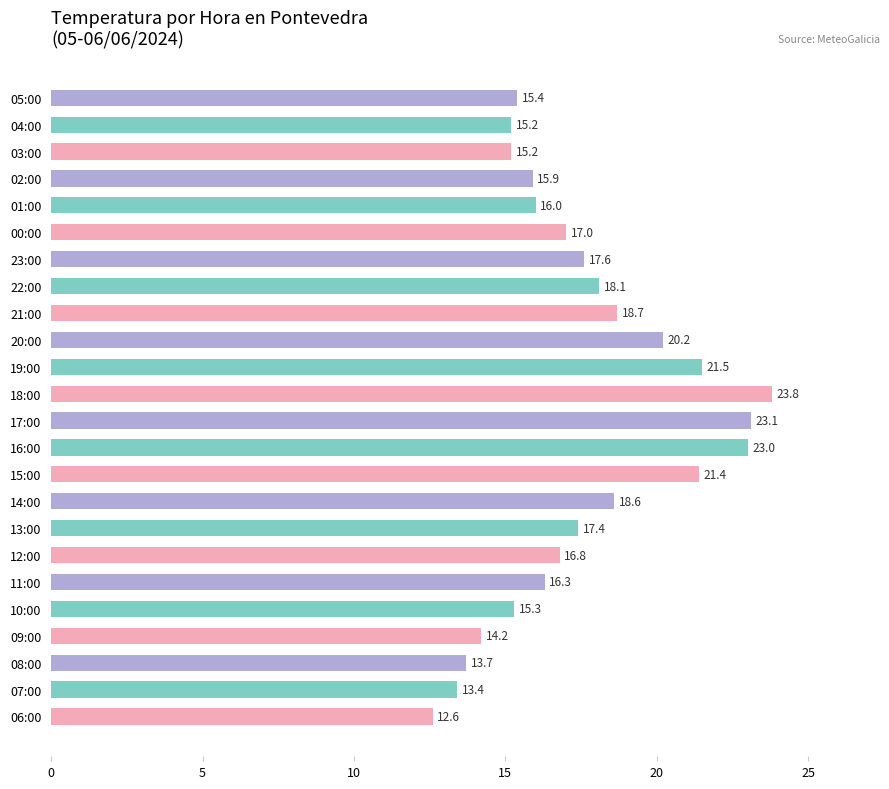

Count the number of data series in this chart.

1